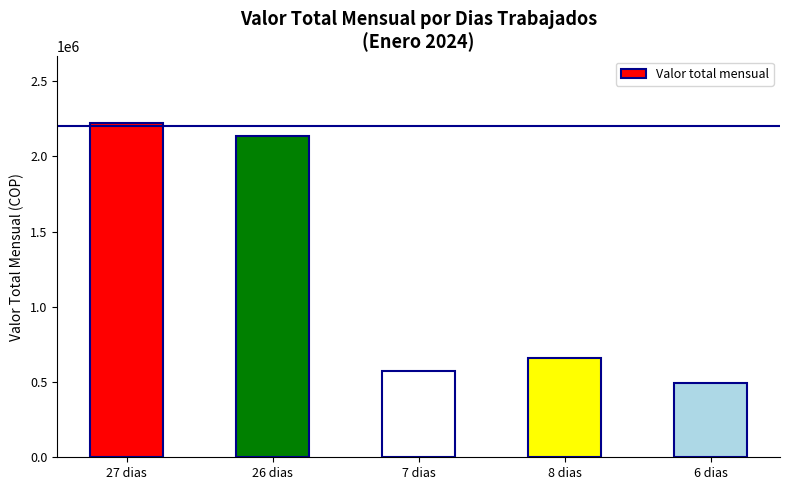

Does the chart contain stacked bars?

No